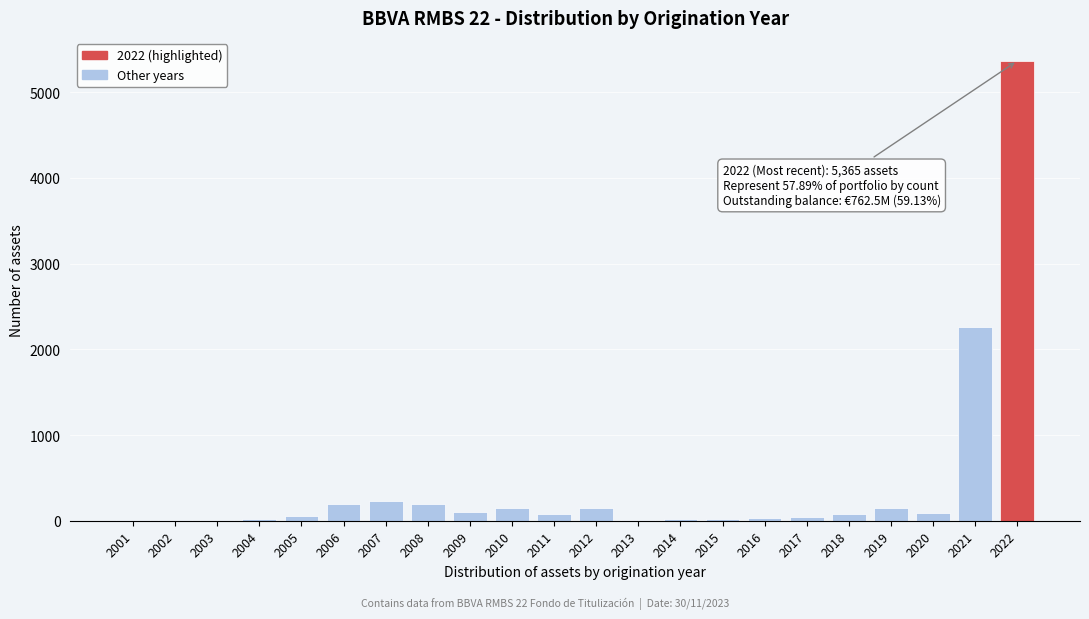

True or false: the data shows 190 at 2008.

True